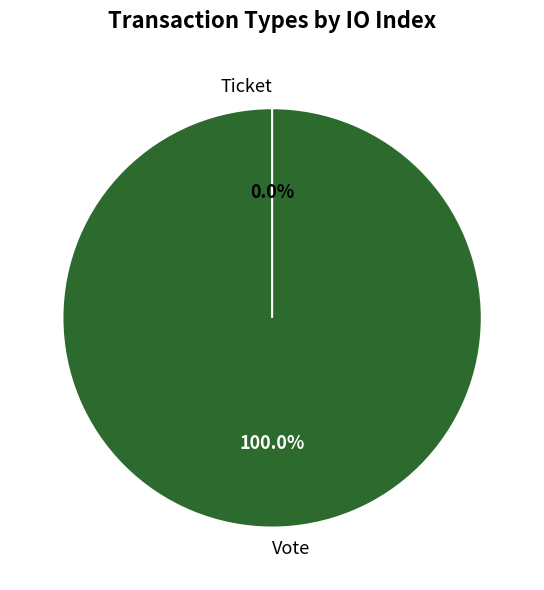

What portion of the pie excludes Ticket?

100.0%